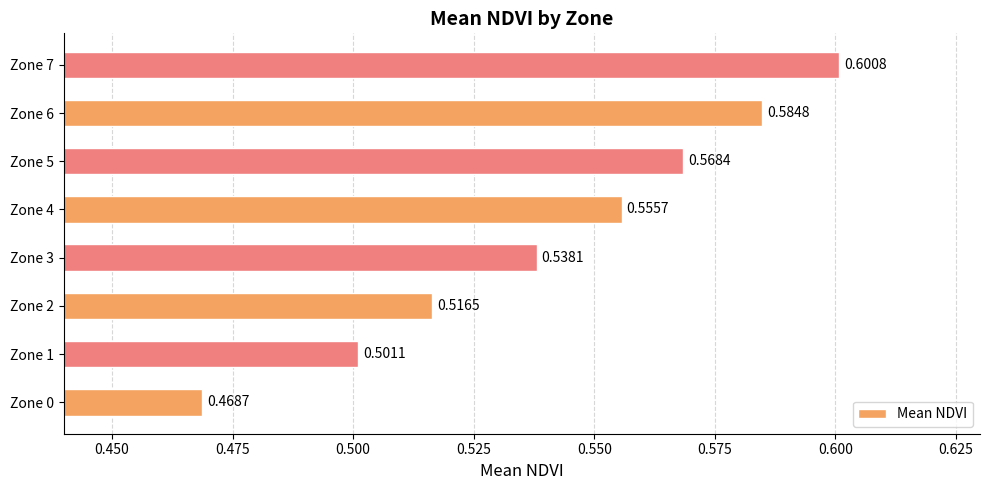

What is the difference between the second highest and second lowest values?

0.1